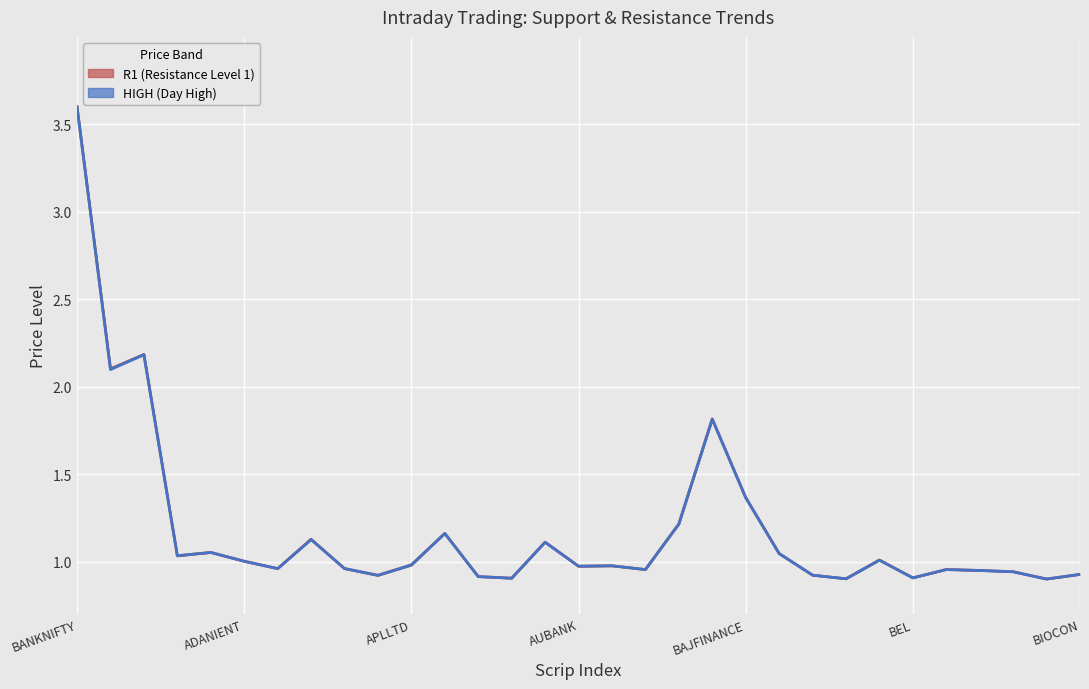

How many intersections are there between R1 (Resistance Level 1) and HIGH (Day High)?

4